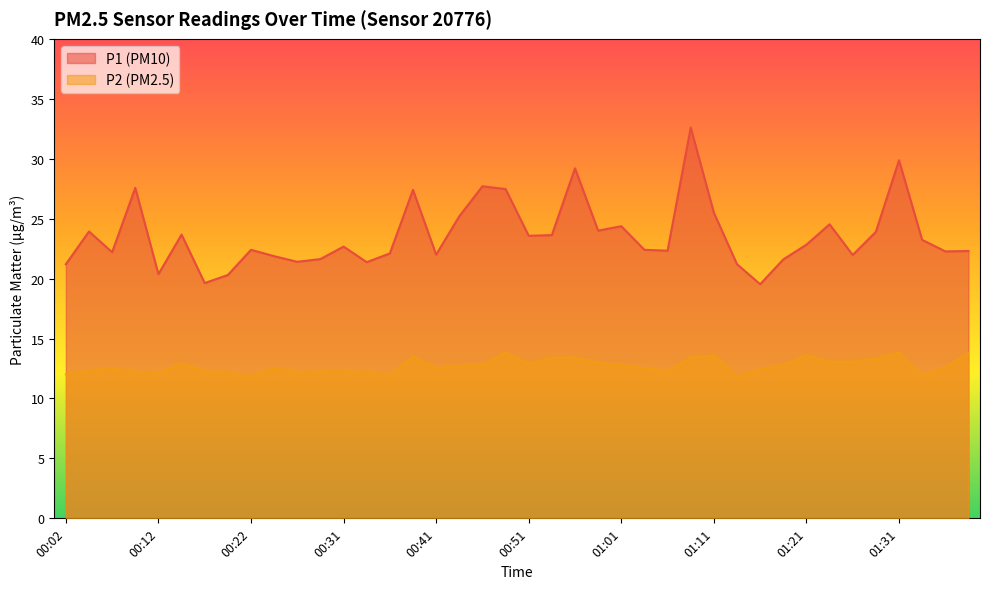

How many lines are shown in the chart?

2